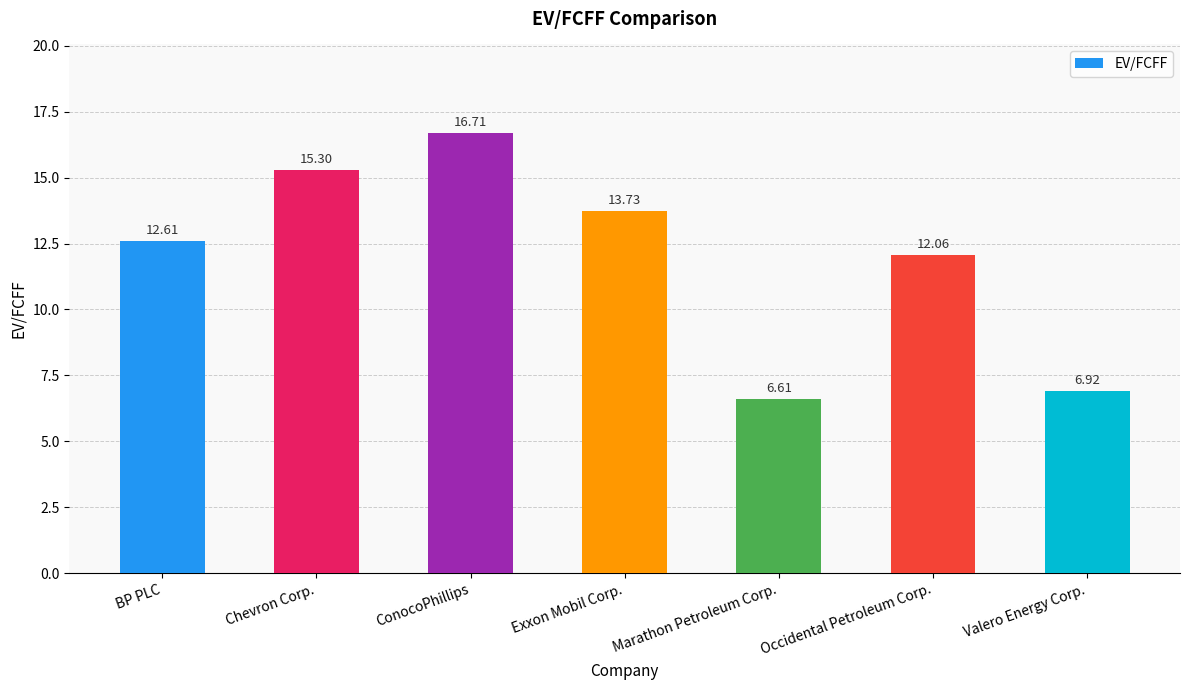

The chart shows a value of 2.5 at Marathon Petroleum Corp.. True or false?

False